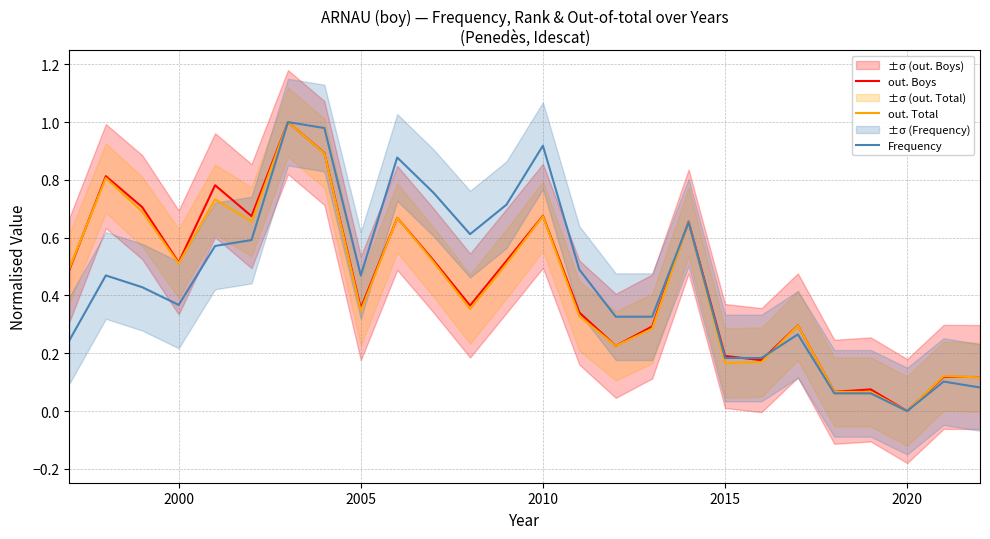

What is the average value of the out. Total series?

0.4